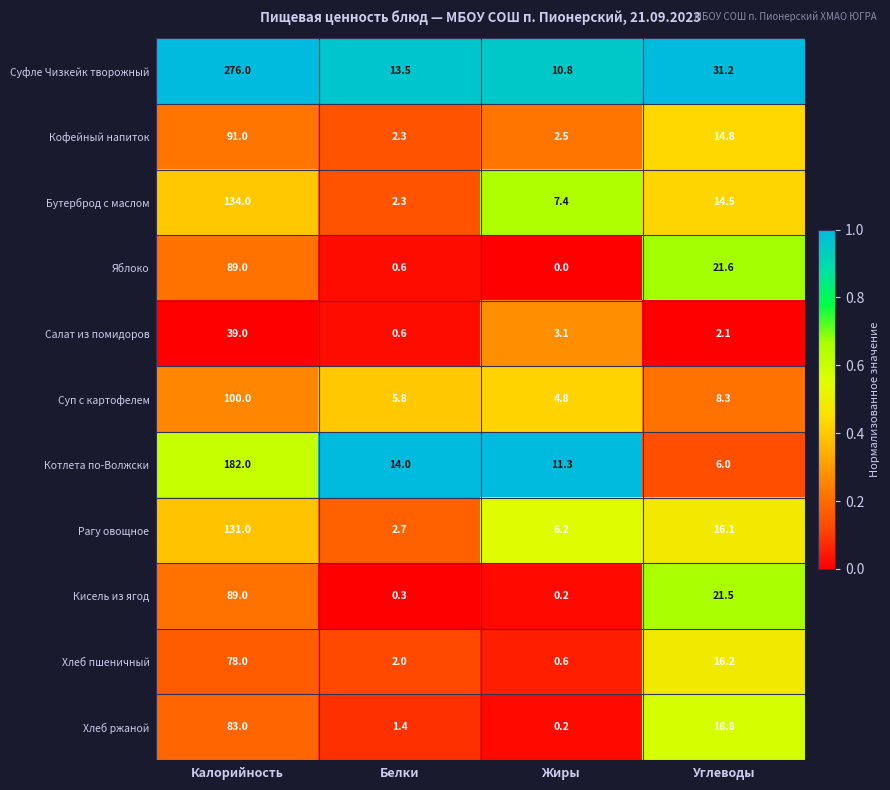

Rank the categories by Яблоко value from lowest to highest.

Жиры, Белки, Углеводы, Калорийность